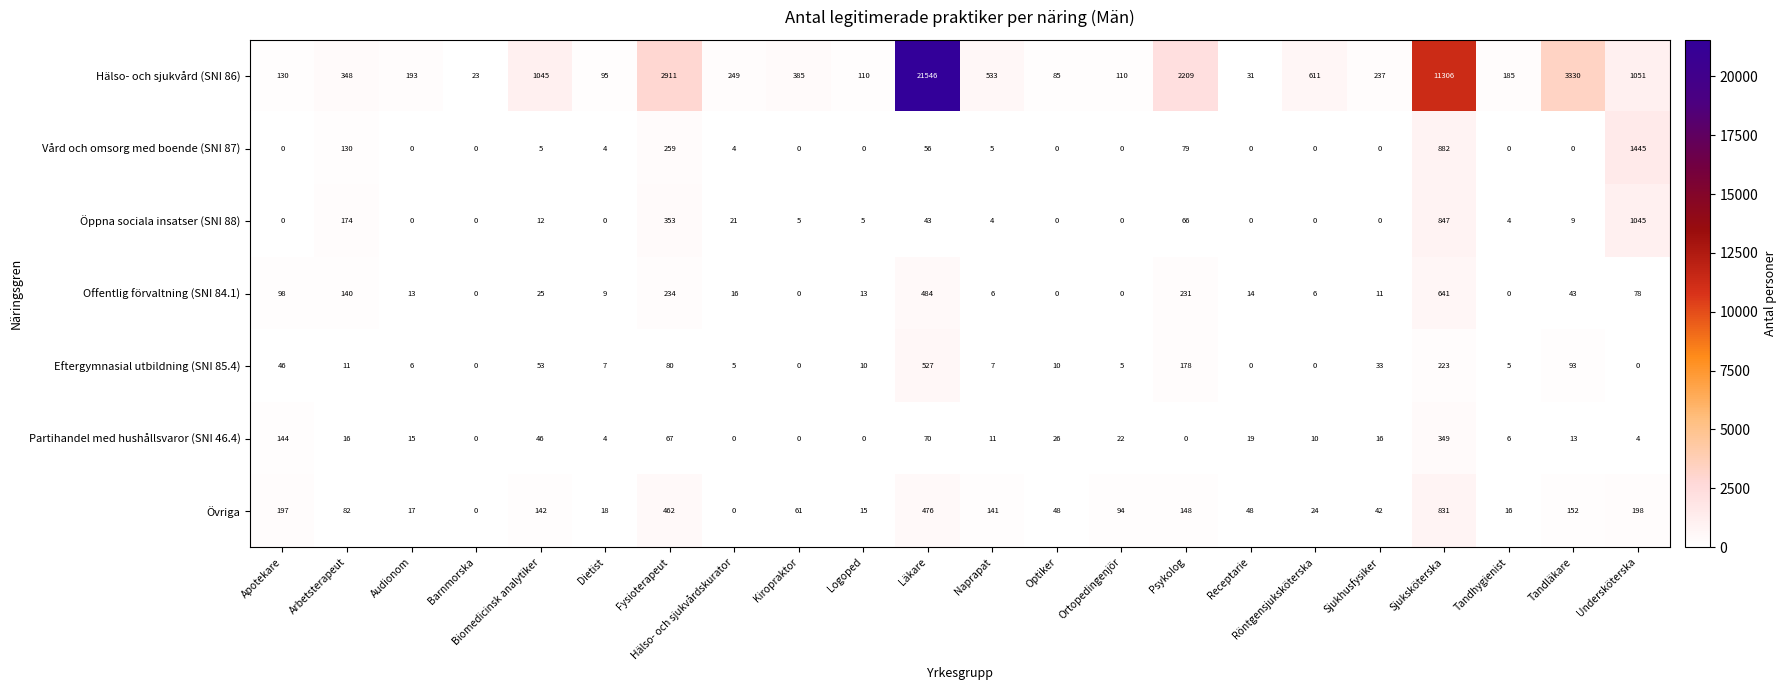

Is it true that Hälso- och sjukvård (SNI 86) equals 193 at Audionom?

True